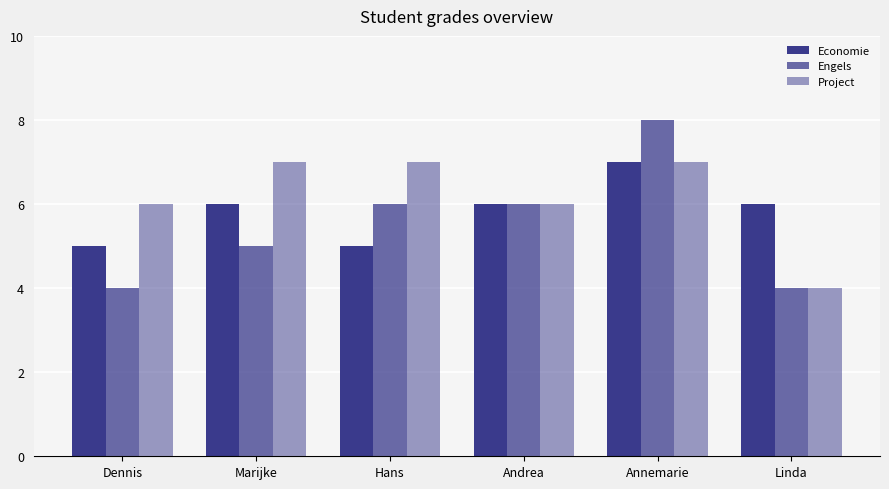

The Project series shows 6 at Dennis. True or false?

True